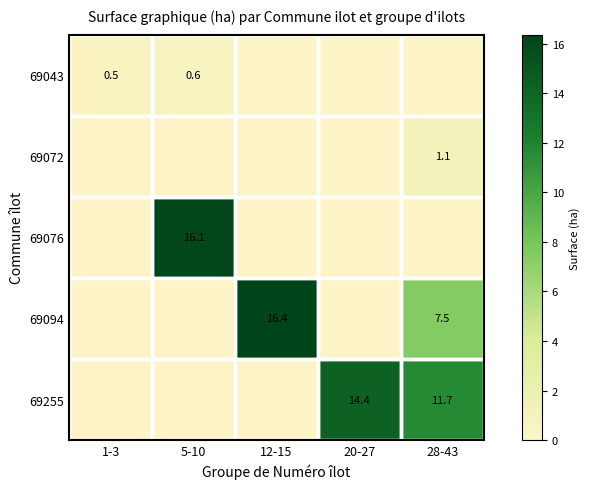

The value of 69094 at 28-43 is 2.2. True or false?

False